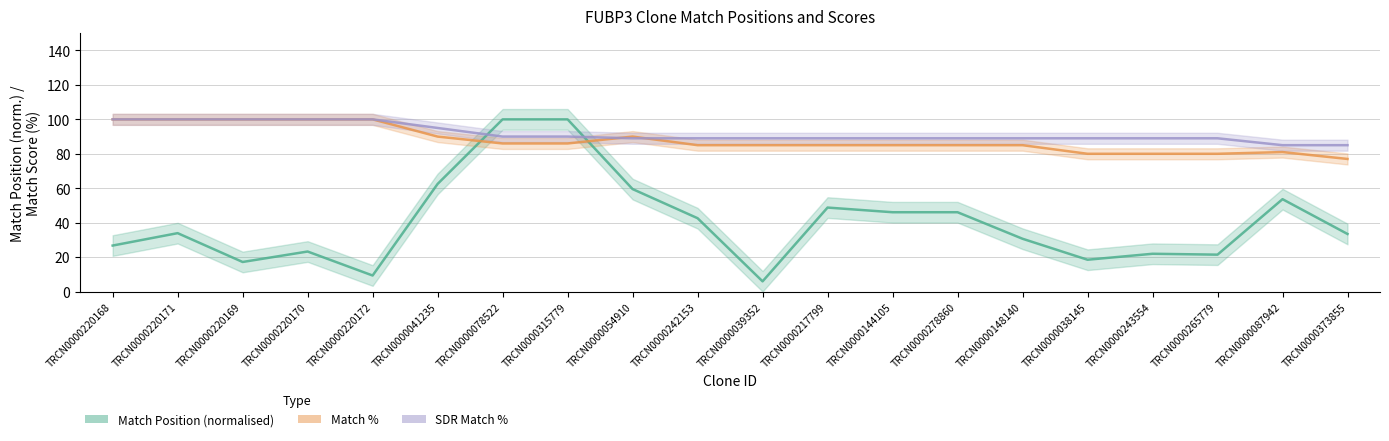

True or false: Match % has more than 0 points higher than both neighbors.

True